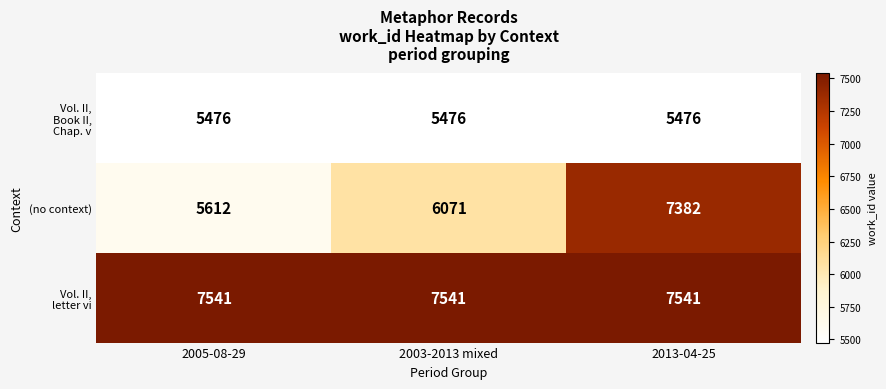

Which series changed the most between 2005-08-29 and 2013-04-25?

(no context)